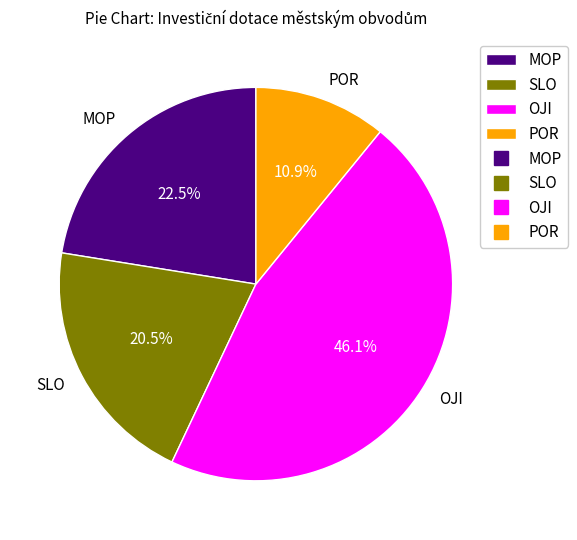

What percentage is the POR slice, to the nearest percent?

11%